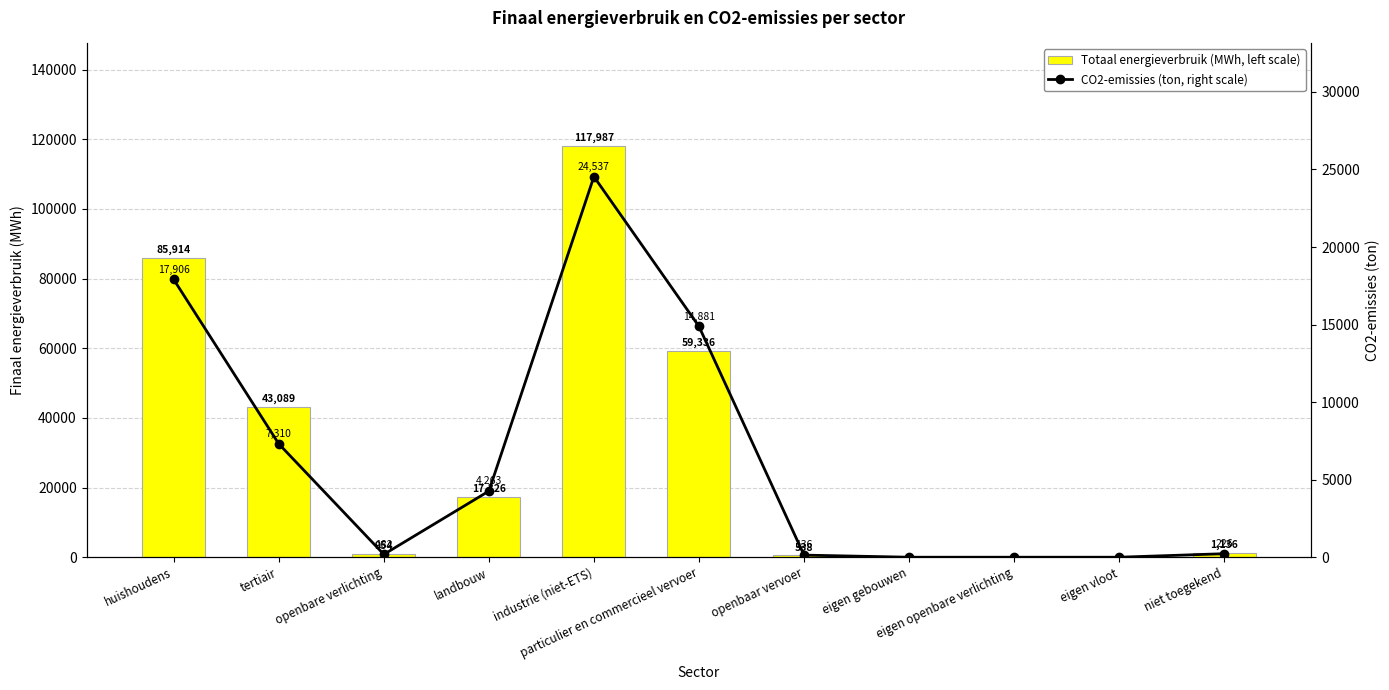

At which label is Totaal energieverbruik (MWh, left scale) closest to 58993?

particulier en commercieel vervoer